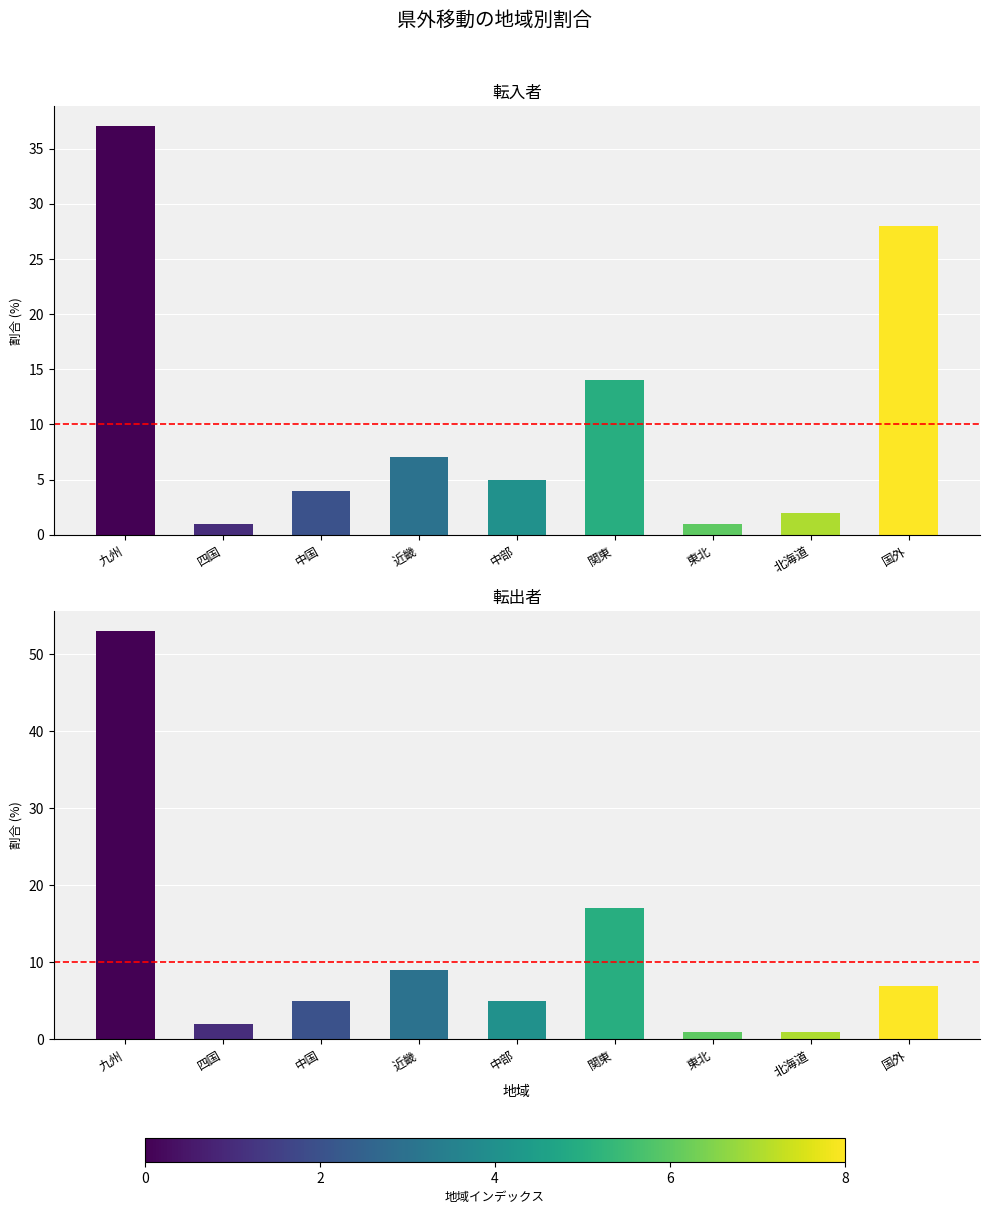

The value of 転出者 at 中国 is 9. True or false?

False